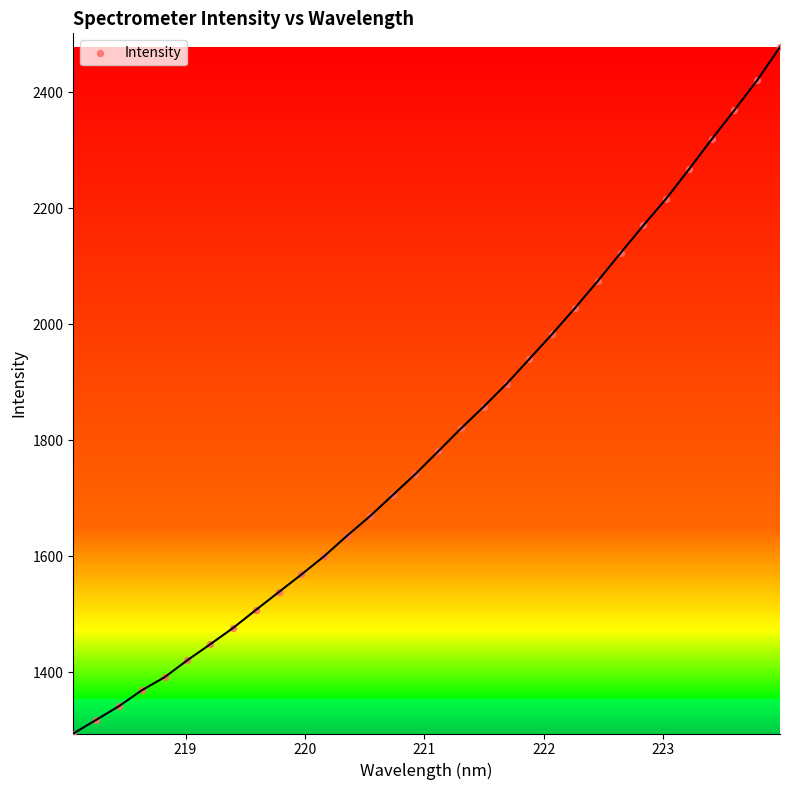

What is the range of X values (max minus min)?

5.9